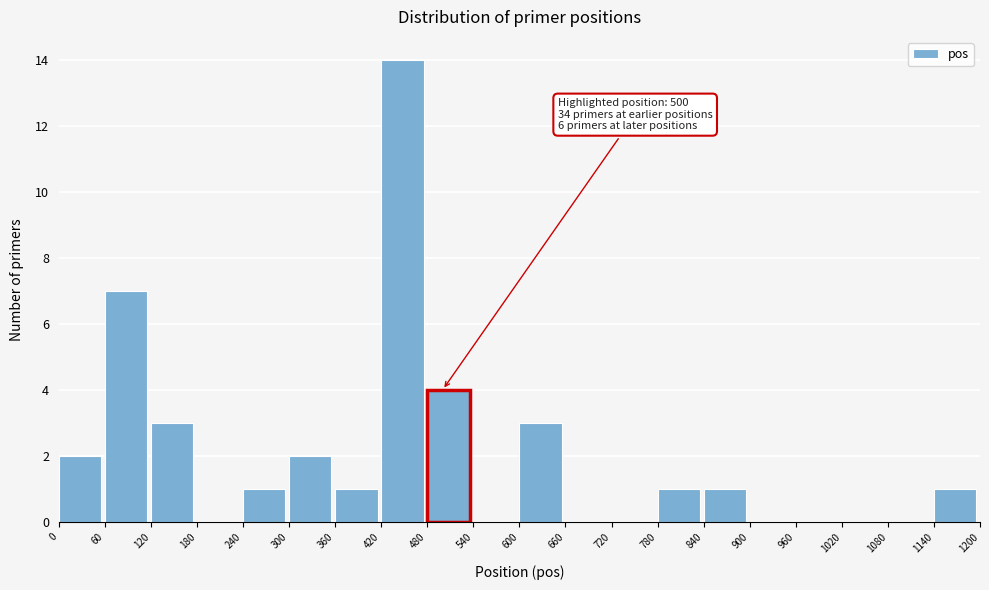

Over which range of the x-axis is the bar tallest?

420 to 480